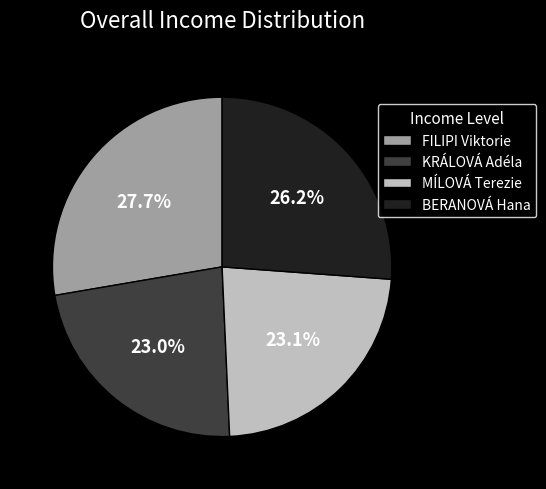

Is it true that MÍLOVÁ Terezie is 17% of the pie?

False